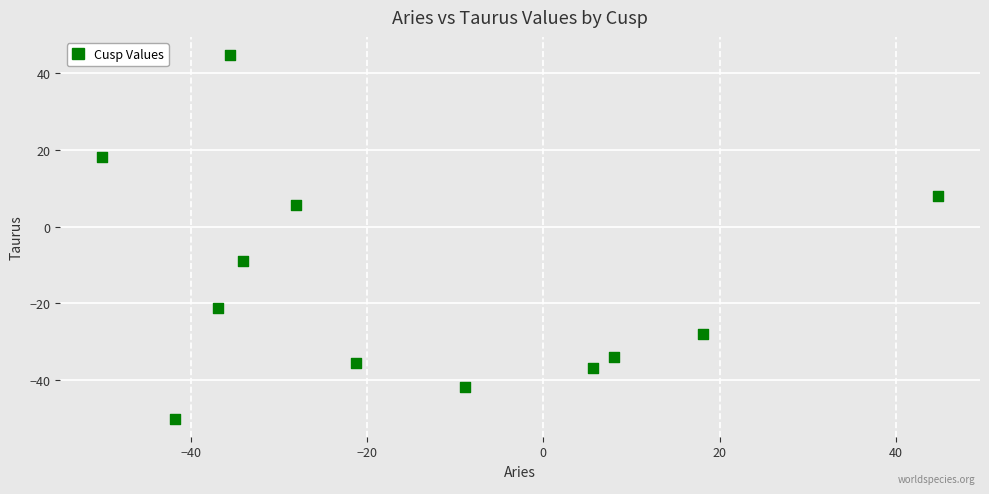

What is the range of X values (max minus min)?

94.9